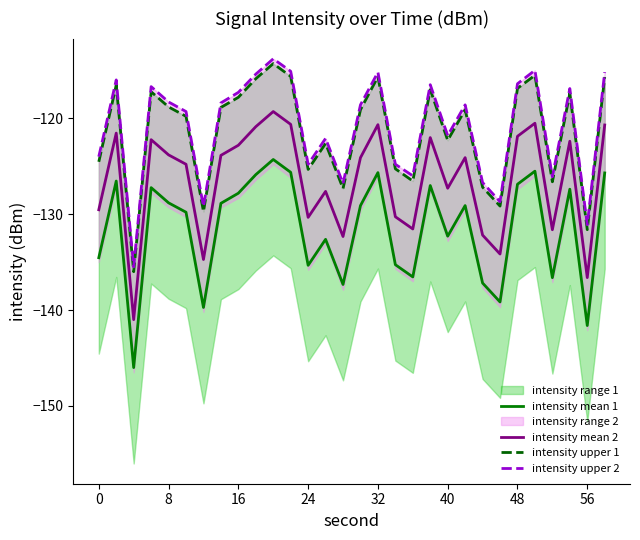

Does the chart have visible grid lines?

No